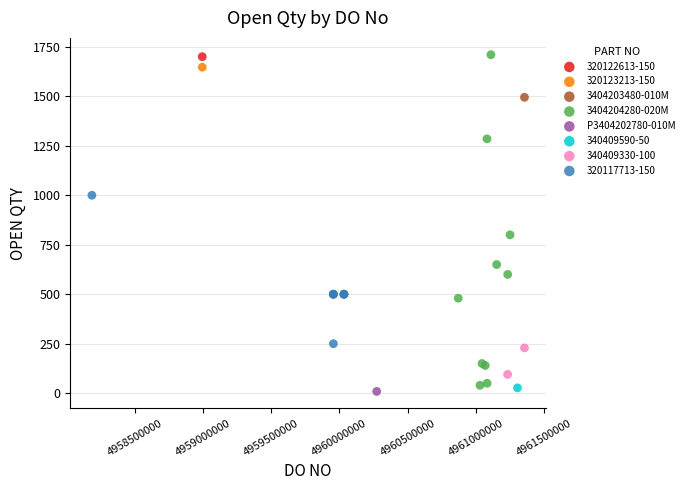

What are all the series names shown in the legend?

320122613-150, 320123213-150, 3404203480-010M, 3404204280-020M, P3404202780-010M, 340409590-50, 340409330-100, 320117713-150